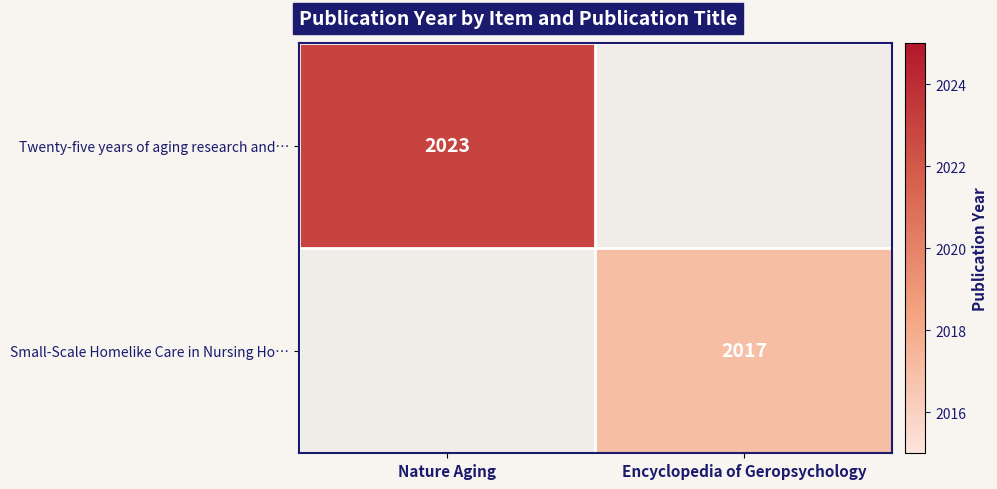

True or false: Twenty-five years of aging research and… has a value of 2023 at Nature Aging.

True